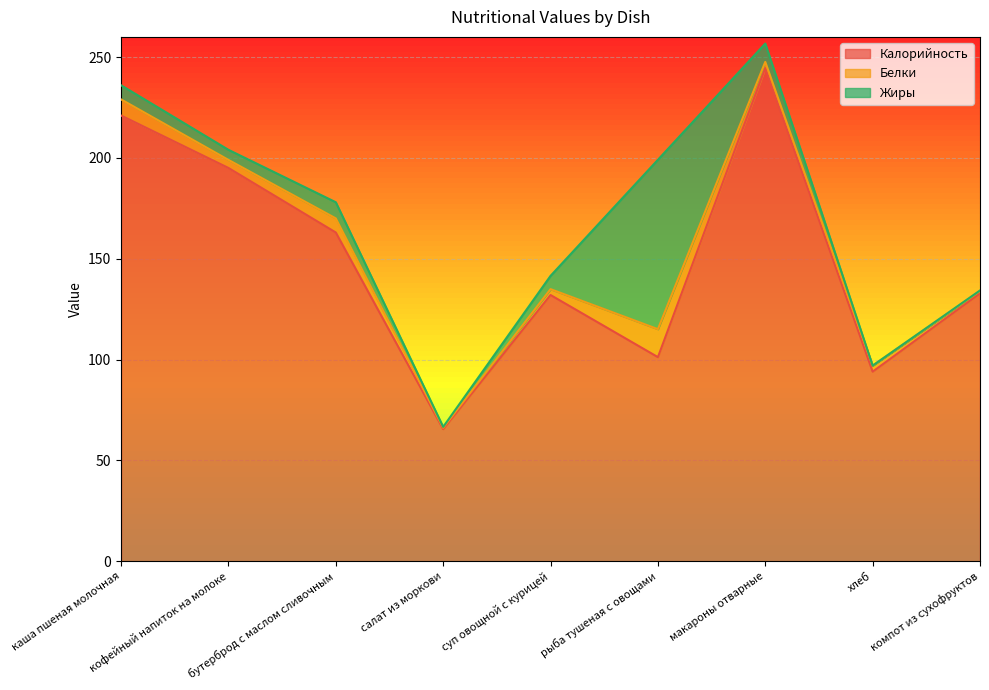

Which category has the highest value in the Жиры series?

рыба тушеная с овощами